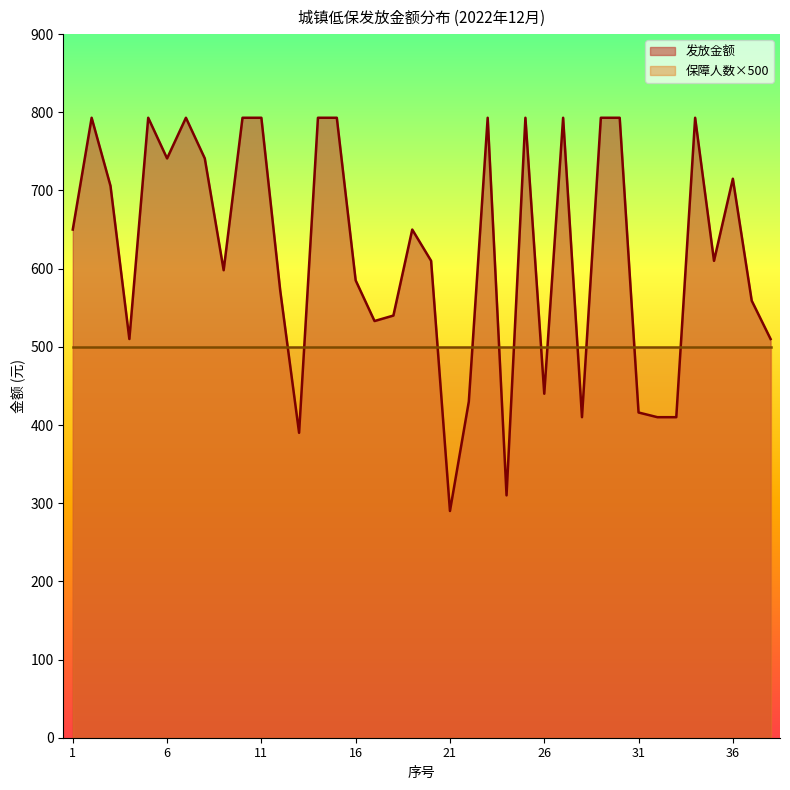

How many lines are shown in the chart?

2